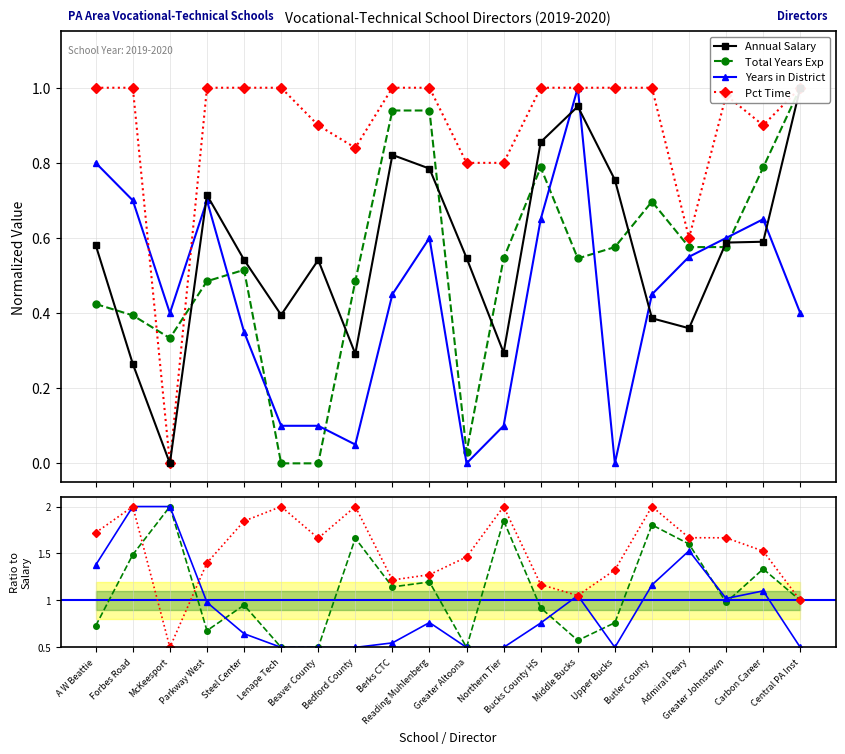

Which series ends up on top after the final intersection of Annual Salary and Years in District?

Annual Salary